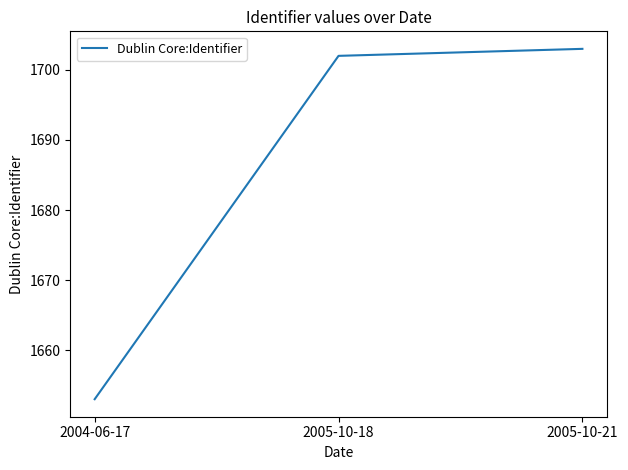

What is the smallest value displayed?

1653